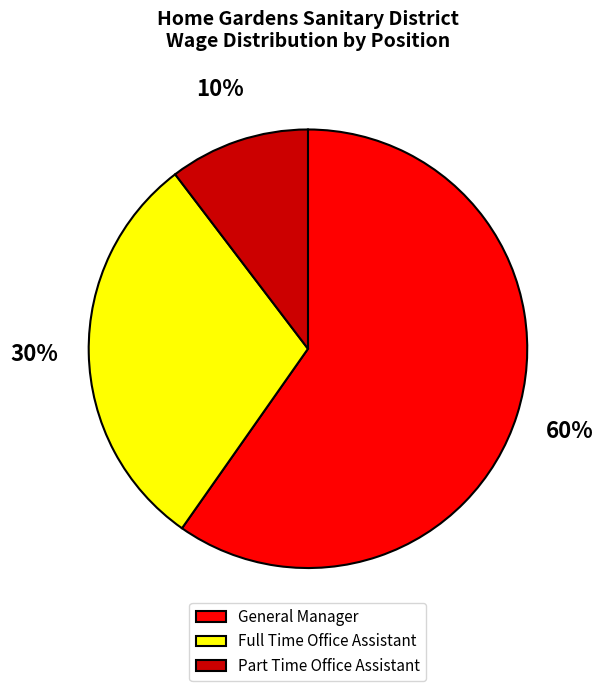

Is the sum of General Manager and Part Time Office Assistant greater than half?

Yes